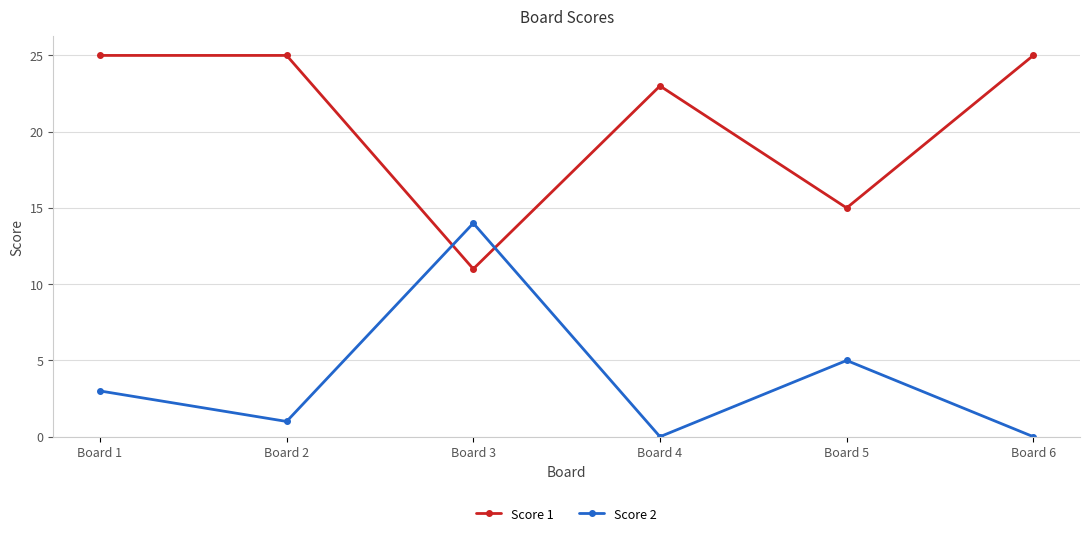

Count the number of categories in the chart.

6